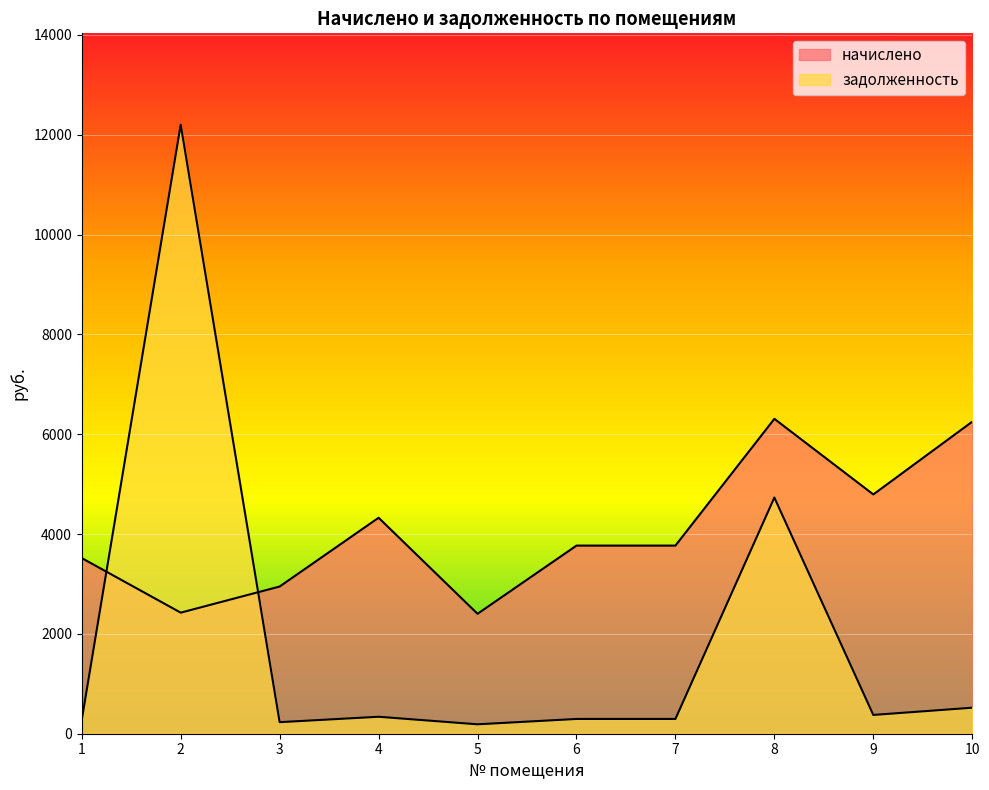

How many data points in задолженность are above 339?

5